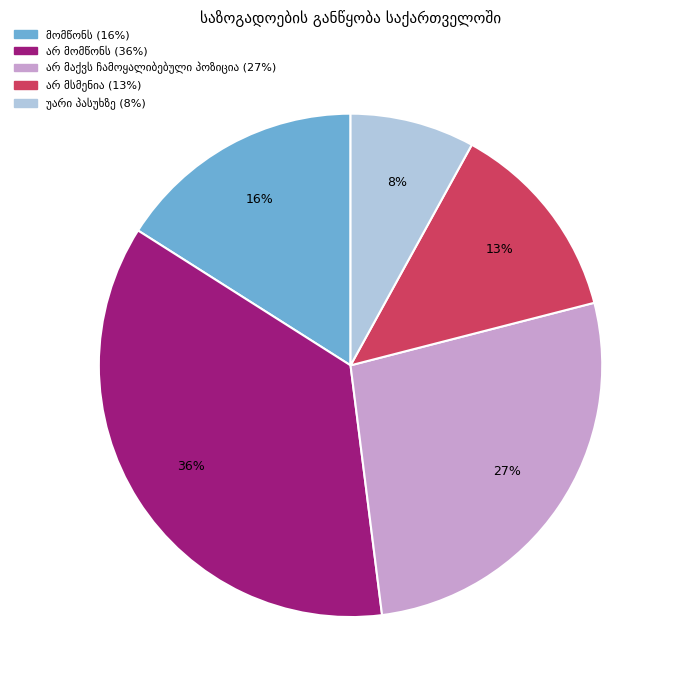

To the nearest percent, what is the difference between the largest and smallest slice percentages?

28%